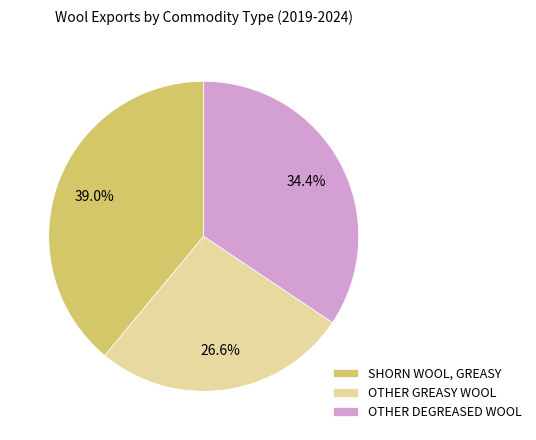

Which slice is the smallest?

OTHER GREASY WOOL